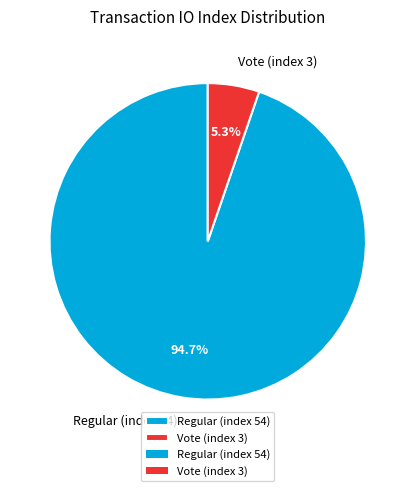

Which slice is the largest?

Regular (index 54)